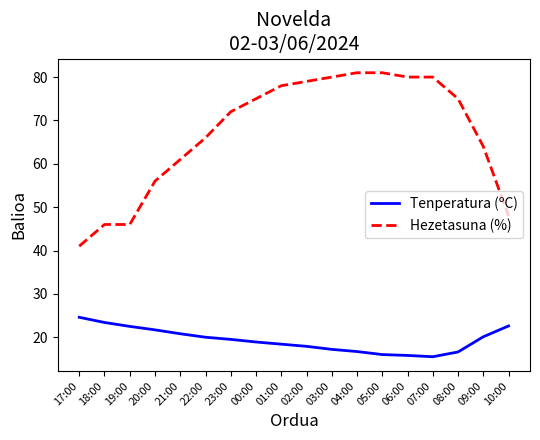

True or false: Tenperatura (ºC) has a value of 42.8 at 17:00.

False